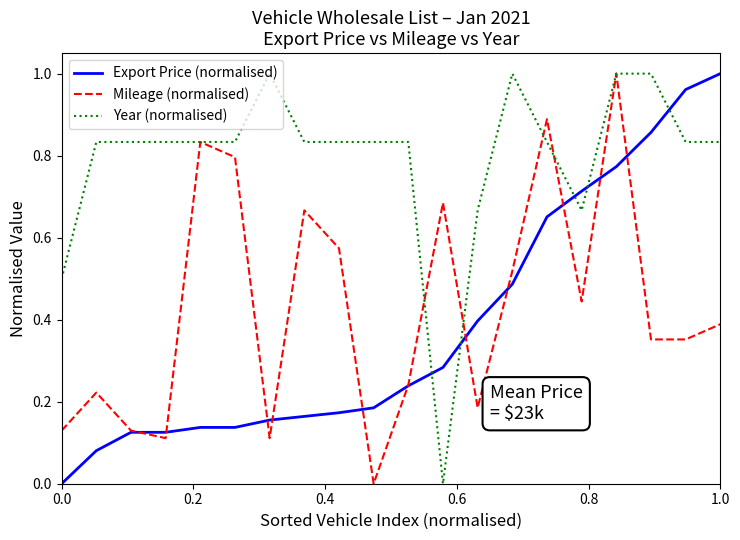

Count the Year (normalised) values in the range 0 to 1.

20